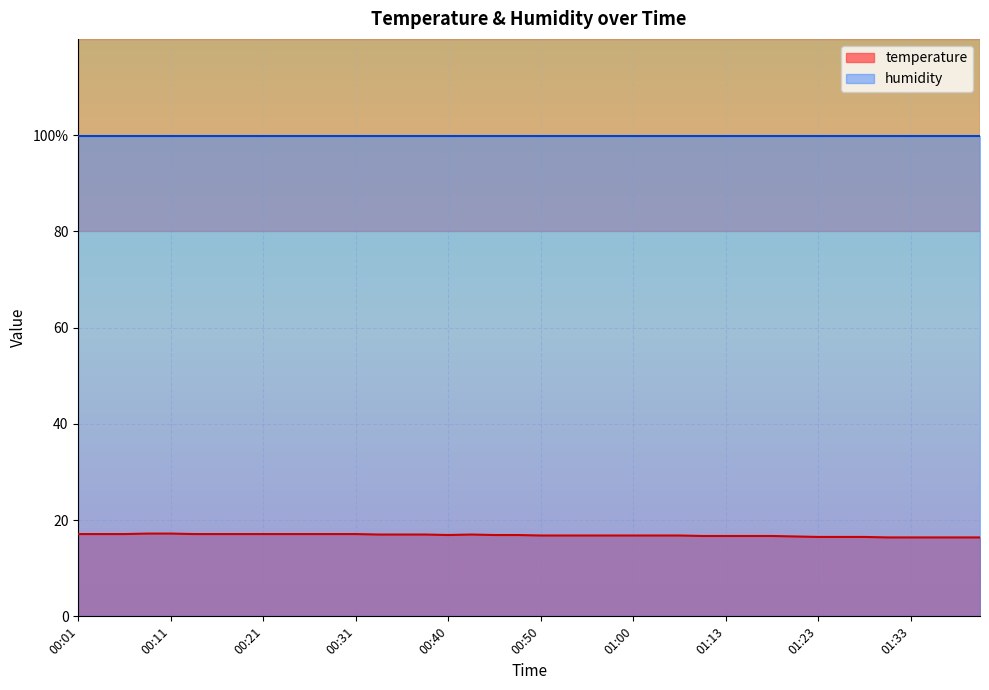

Between 00:31 and 01:23, which is larger?

00:31